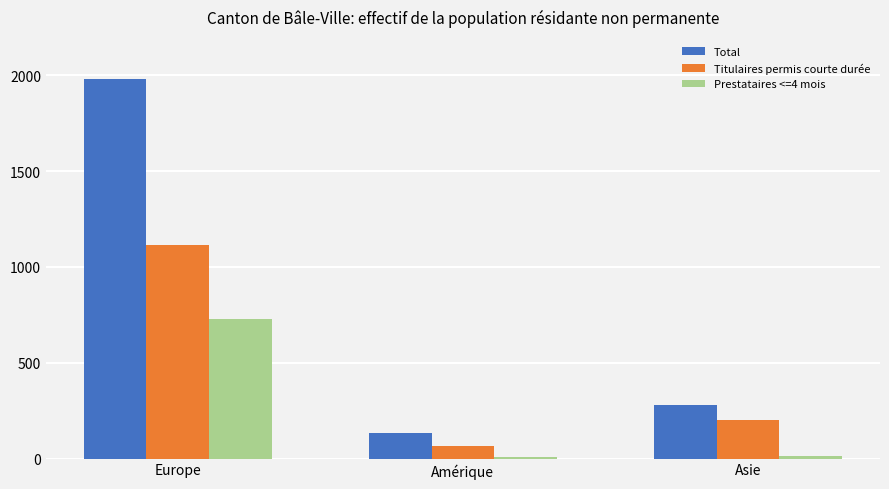

What is the label of the 3rd bar from the right?

Europe